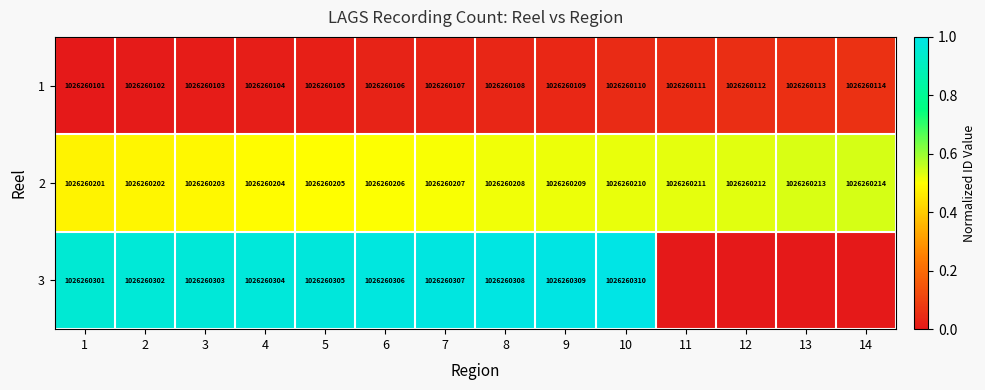

At how many categories does at least one series exceed 0?

14